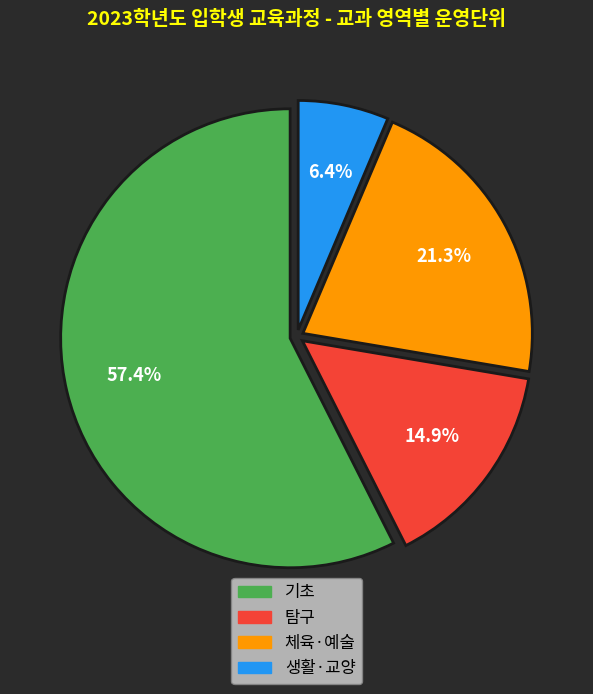

Does any single category account for the majority?

Yes